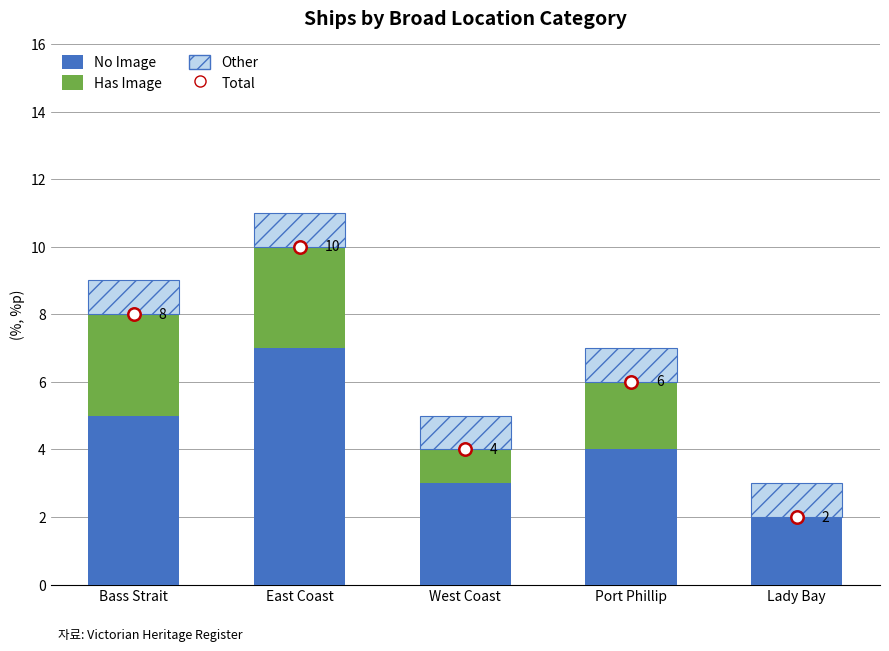

What is the total value across all series at East Coast?

21